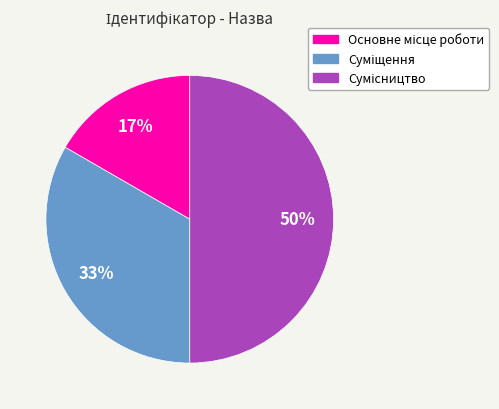

To the nearest percent, what is the average slice percentage?

33%